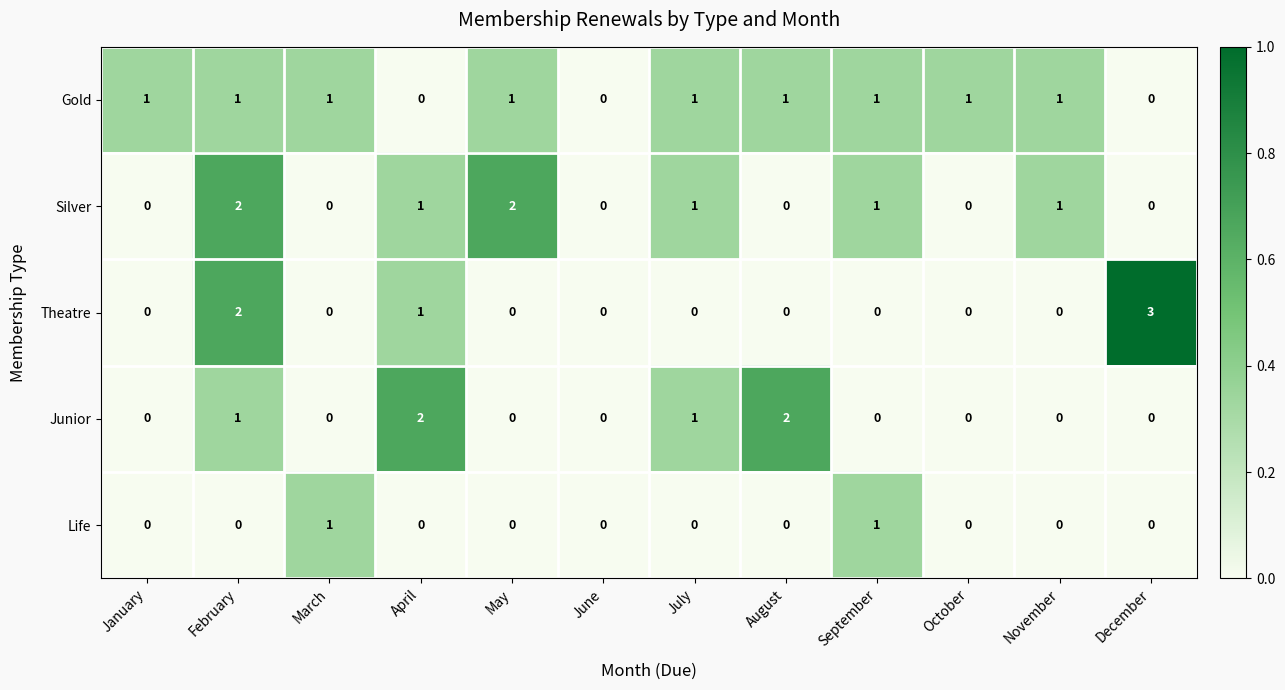

True or false: Life has a value of 0 at April.

True